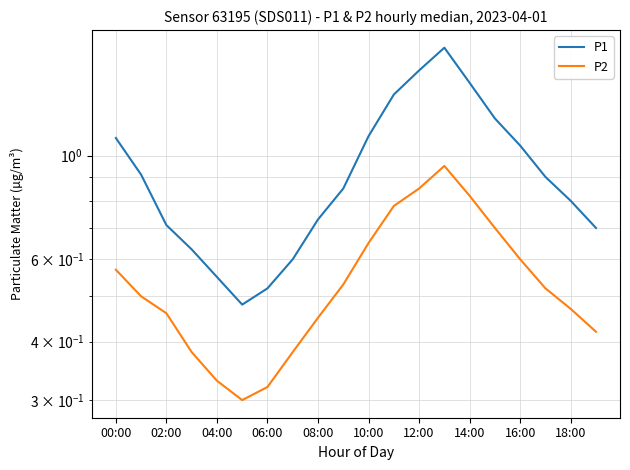

Which series has the largest range (max minus min)?

P1